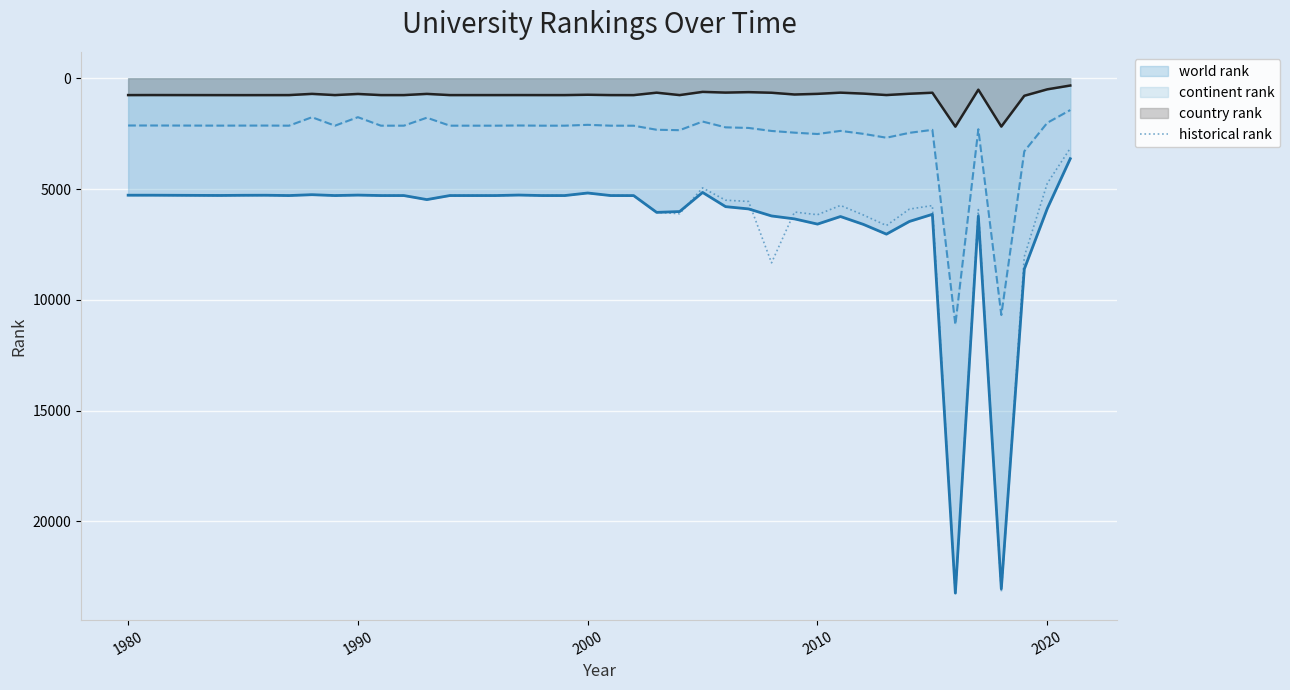

The historical rank series shows 5178 at 2000. True or false?

True